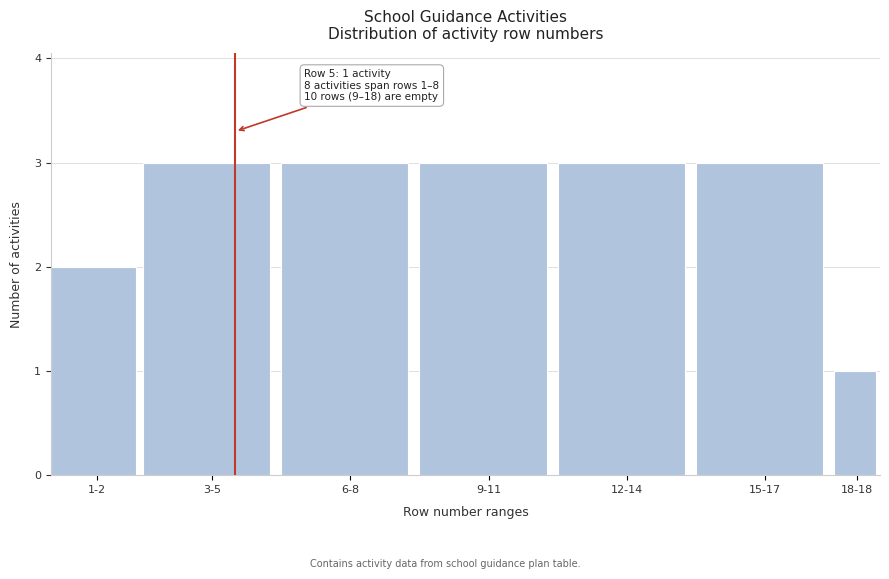

Reading left to right, what are all the values shown in this chart?

1-2=2	3-5=3	6-8=3	9-11=3	12-14=3	15-17=3	18-18=1